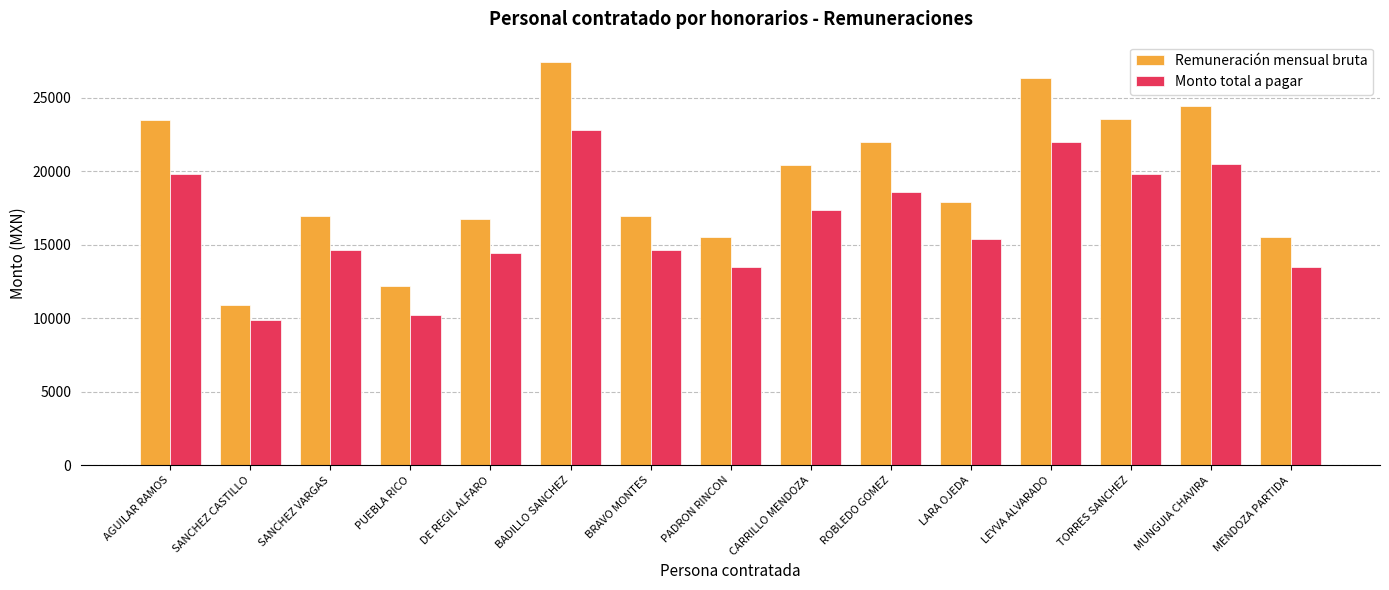

What is the label of the 7th bar from the left?

BRAVO MONTES